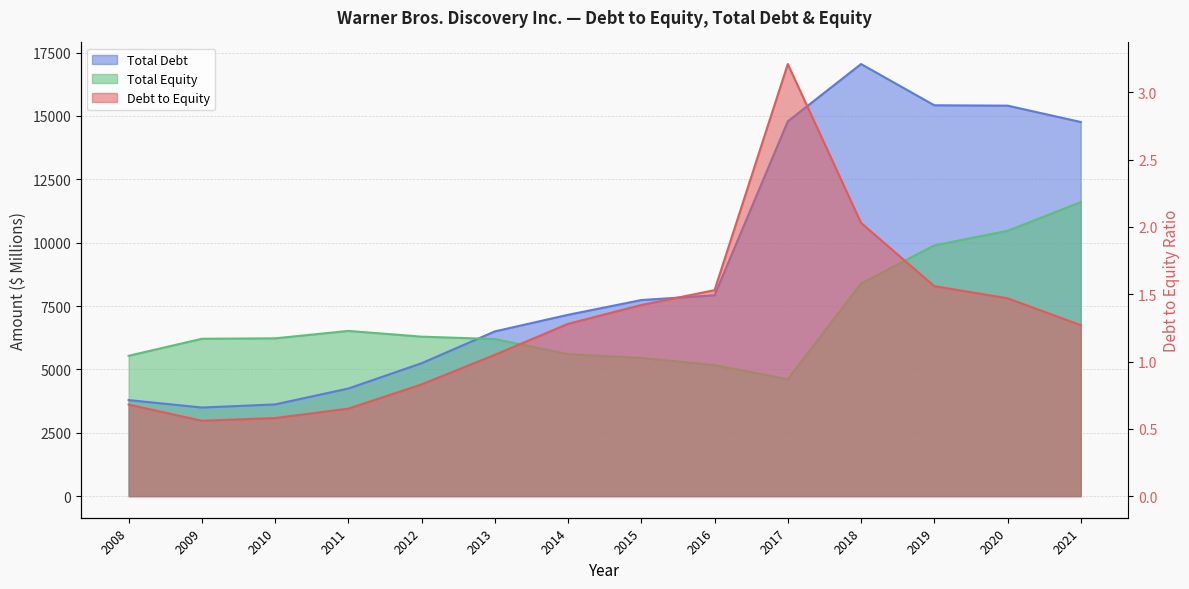

Reading right to left, what are all the values shown in this chart?

Debt to Equity: 2021=1.3	2020=1.5	2019=1.6	2018=2.0	2017=3.2	2016=1.5	2015=1.4	2014=1.3	2013=1.1	2012=0.8	2011=0.7	2010=0.6	2009=0.6	2008=0.7
Total Debt: 2021=14759.0	2020=15404.0	2019=15419.0	2018=17045.0	2017=14785.0	2016=7923.0	2015=7735.0	2014=7153.0	2013=6499.0	2012=5243.0	2011=4245.0	2010=3618.0	2009=3495.0	2008=3789.0
Total Equity: 2021=11599.0	2020=10464.0	2019=9891.0	2018=8386.0	2017=4610.0	2016=5167.0	2015=5451.0	2014=5602.0	2013=6196.0	2012=6291.0	2011=6517.0	2010=6225.0	2009=6208.0	2008=5536.0